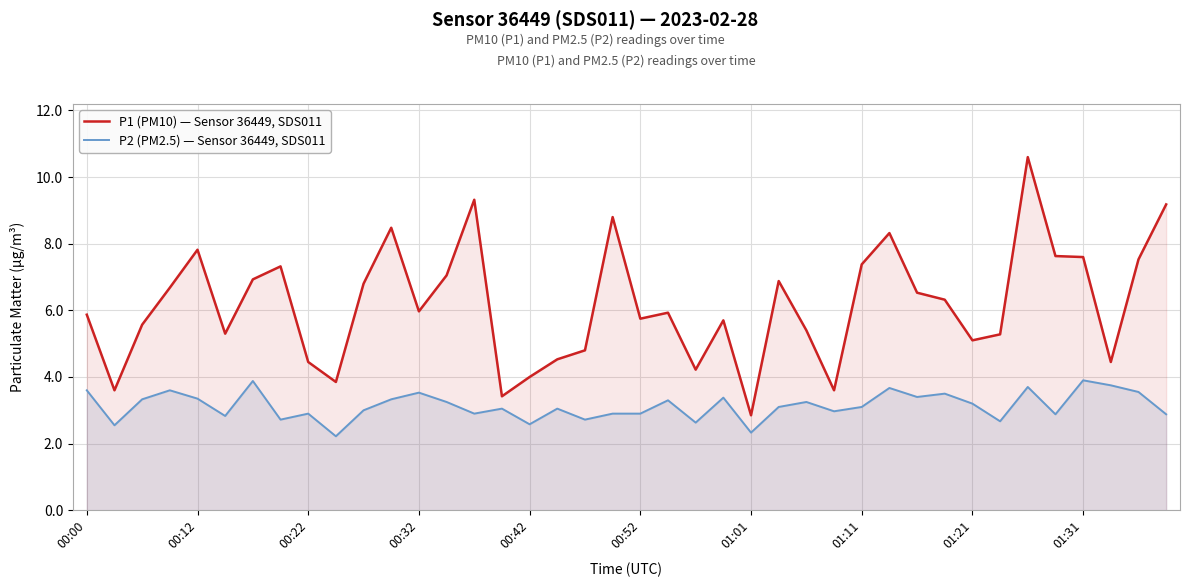

The P1 (PM10) — Sensor 36449, SDS011 series shows 7.5 at 38. True or false?

True